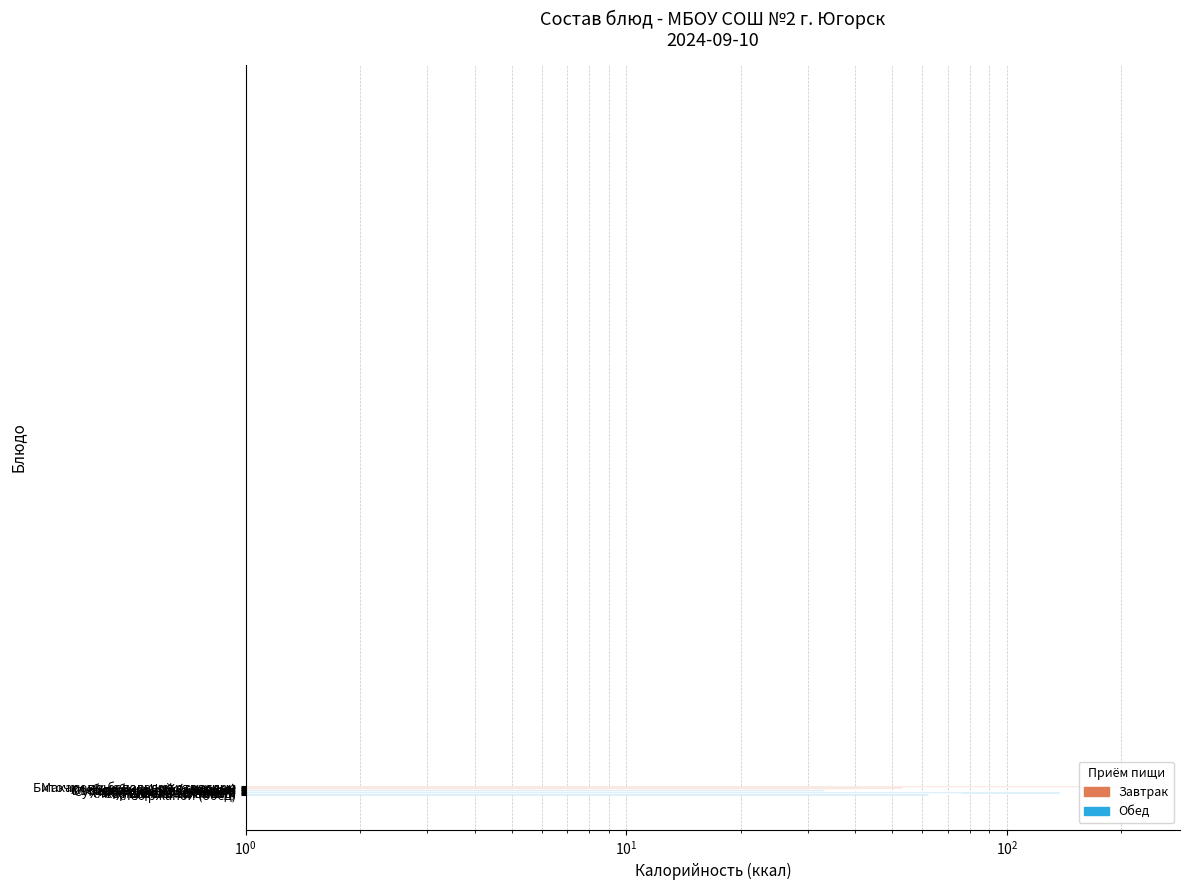

What is the change in value from Биточки по-белорусски с маслом to Картофель толченый?

-81.0